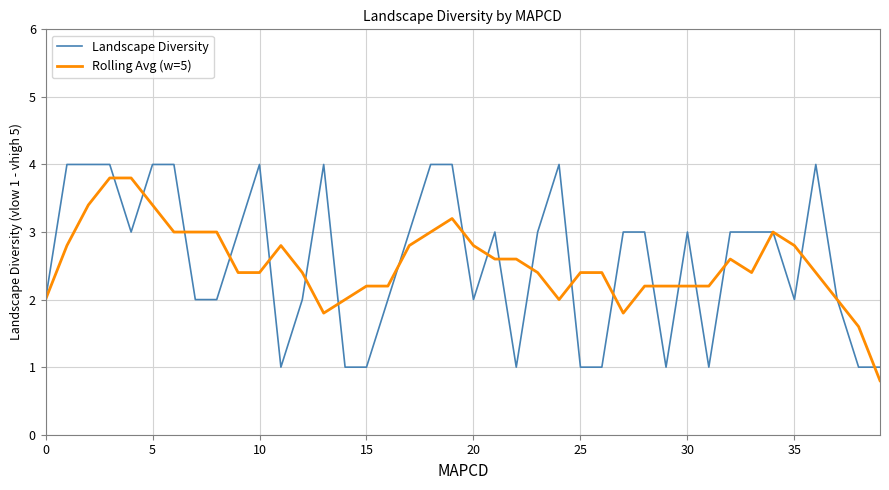

What is the smallest value displayed?

0.8